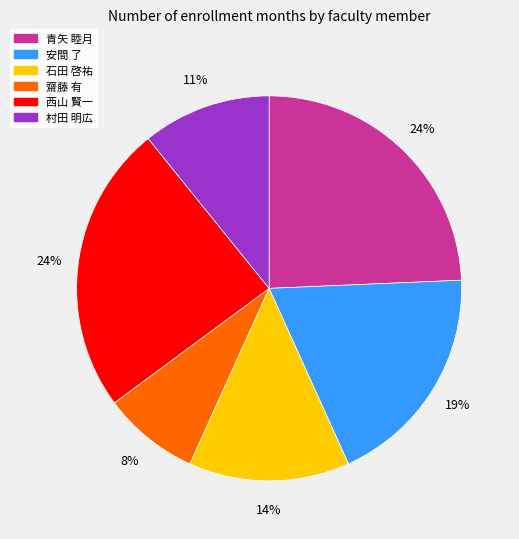

Approximately how many times larger is the value at 安間 了 compared to 西山 賢一?

0.8